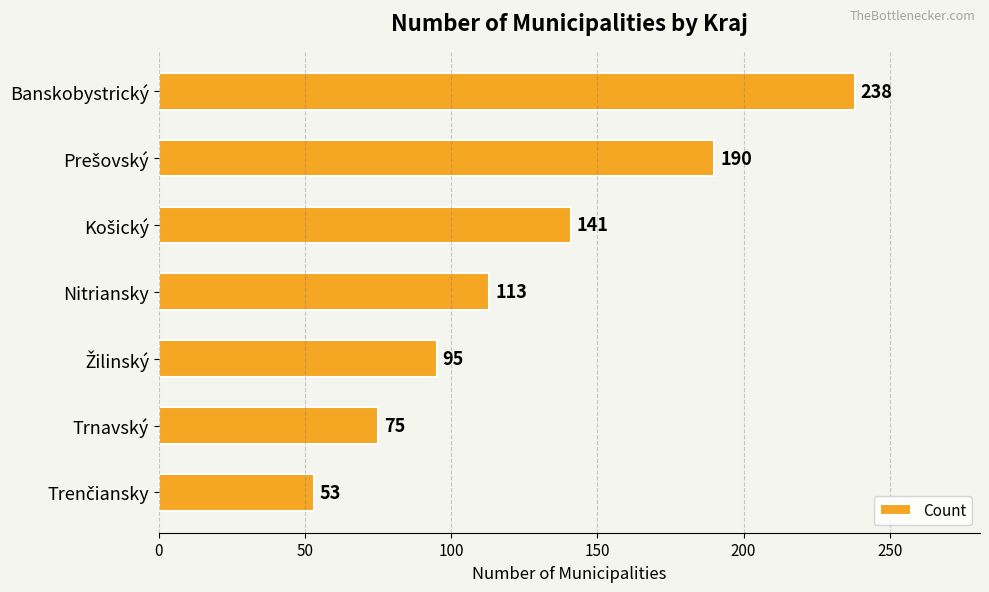

The value at Nitriansky is 176. True or false?

False